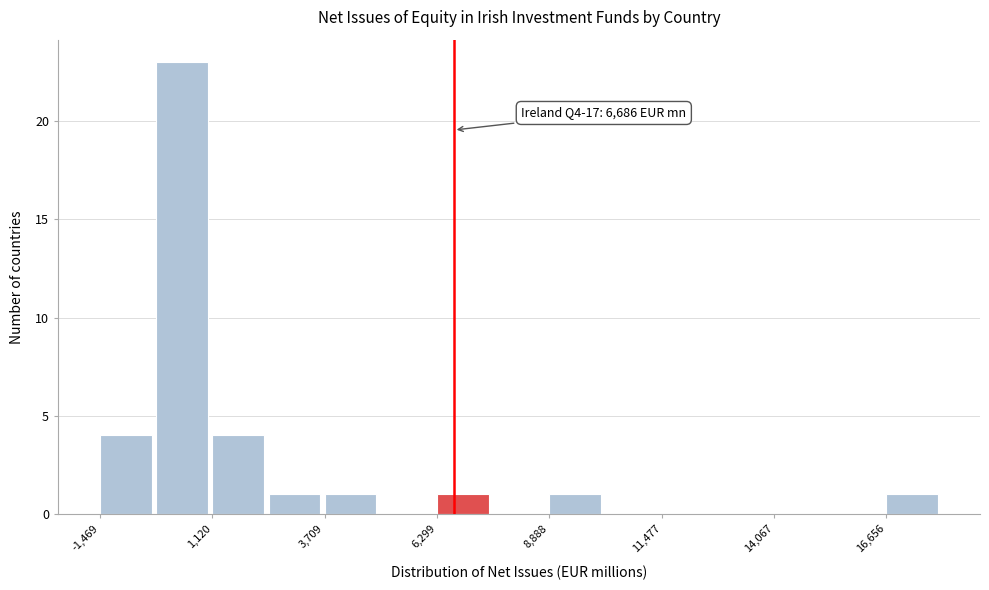

Around what value on the x-axis is the tallest bar? Give the approximate position of its centre, as read against the axis.

500